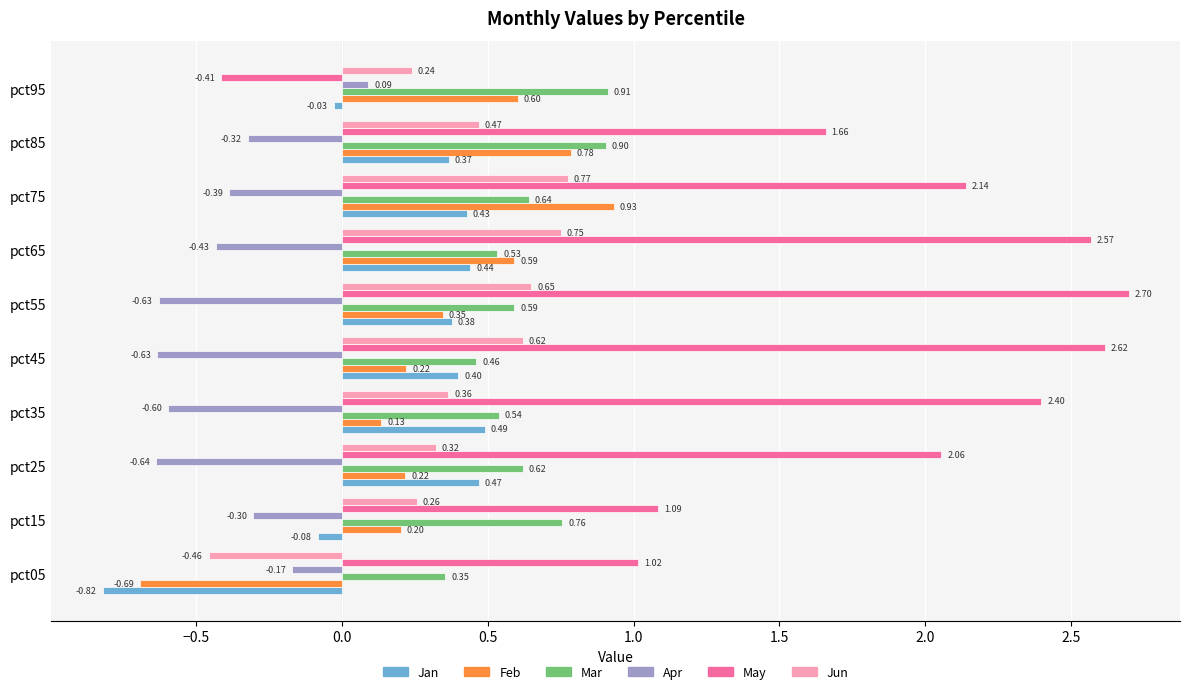

Which series has the largest range (max minus min)?

May